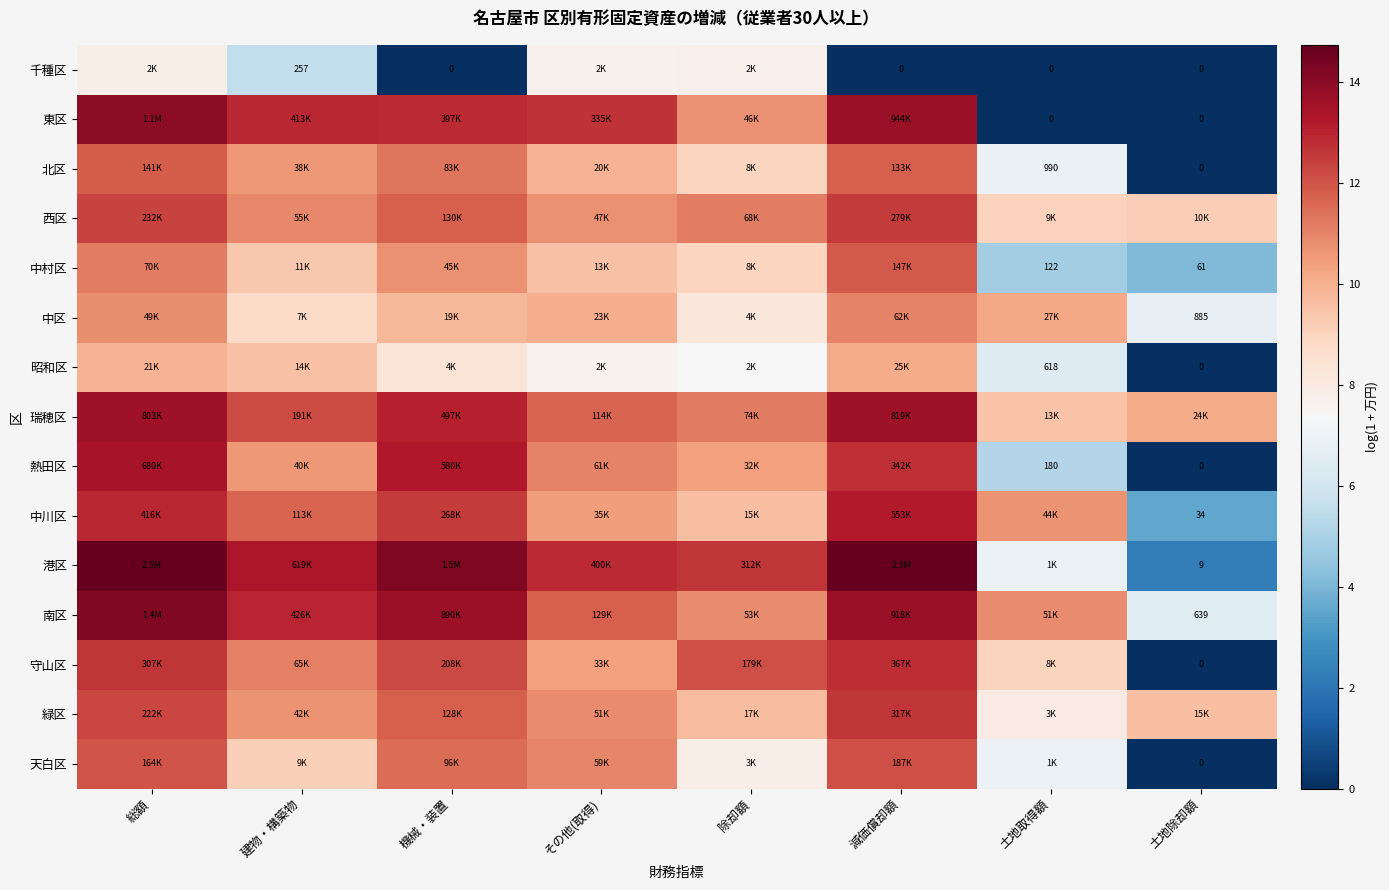

What is the total value across all series at 除却額?

147.5